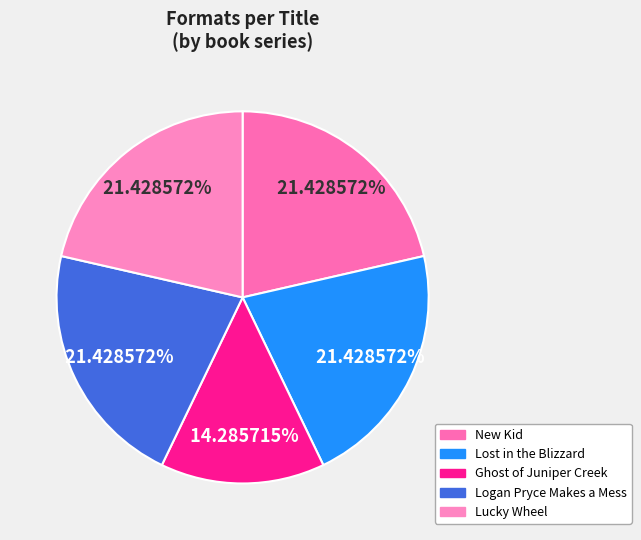

To the nearest percent, what portion does Lost in the Blizzard represent?

21%